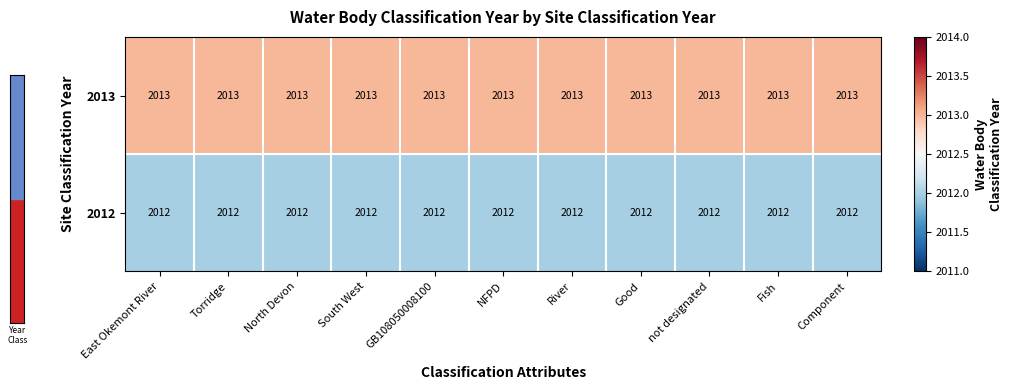

At how many categories does at least one series exceed 2012?

11